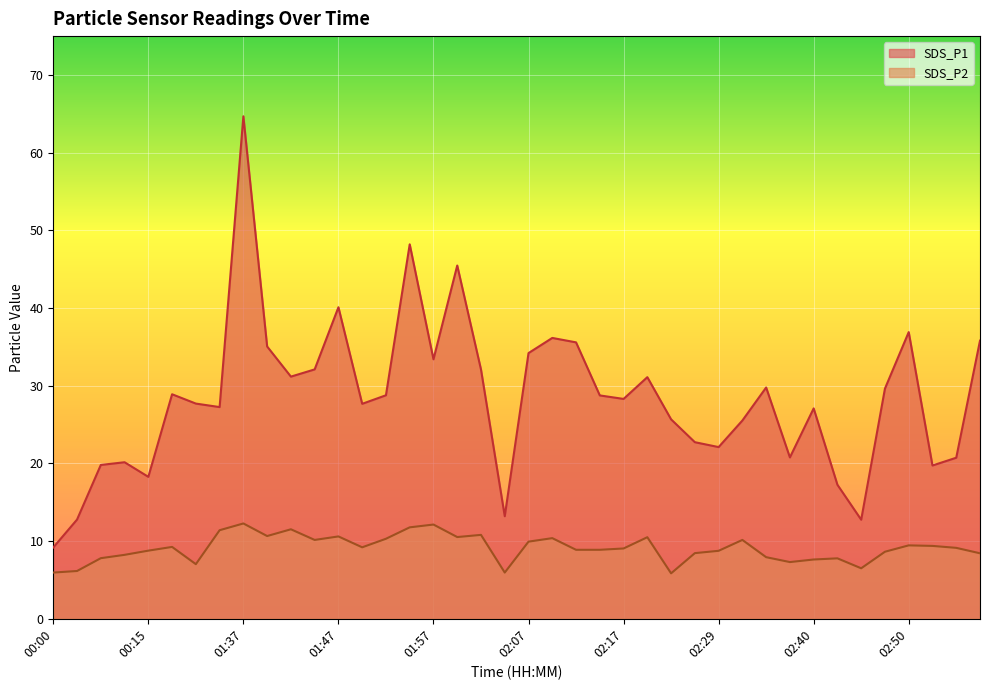

How many data points does each series have?

40